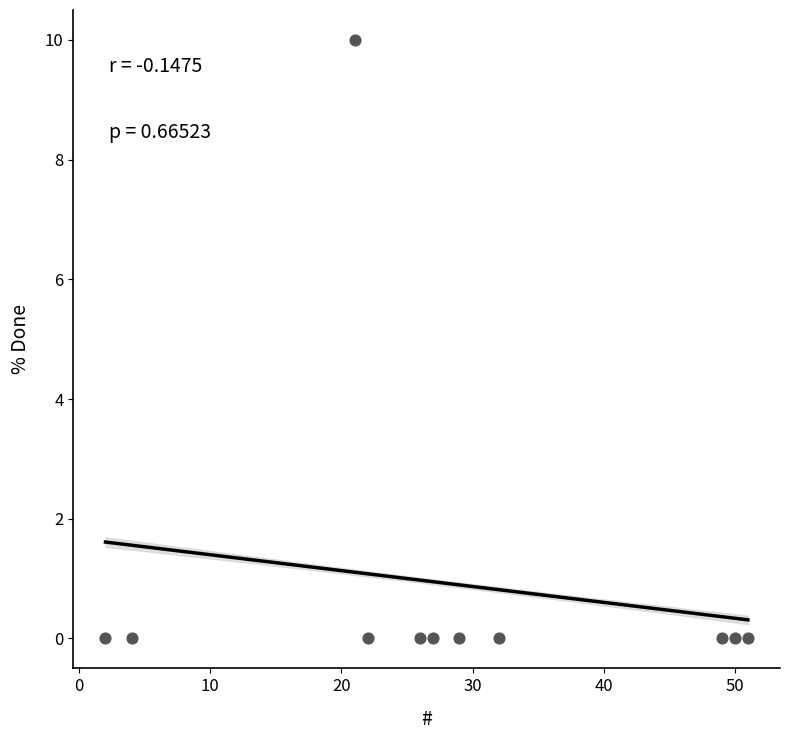

What is the average X value?

28